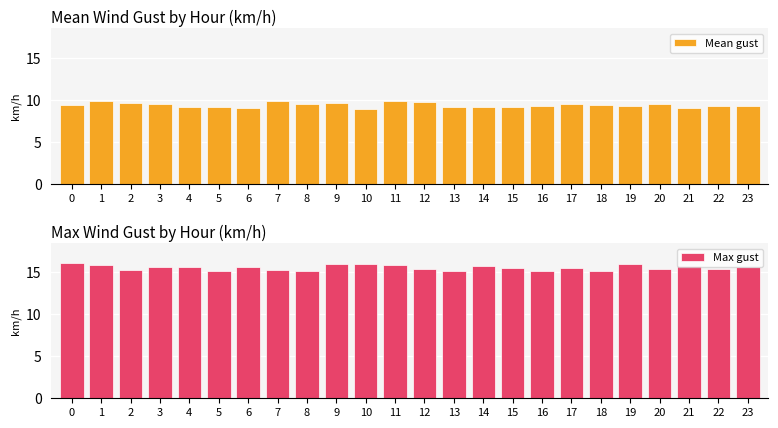

Which series has the largest total across all categories?

Max gust